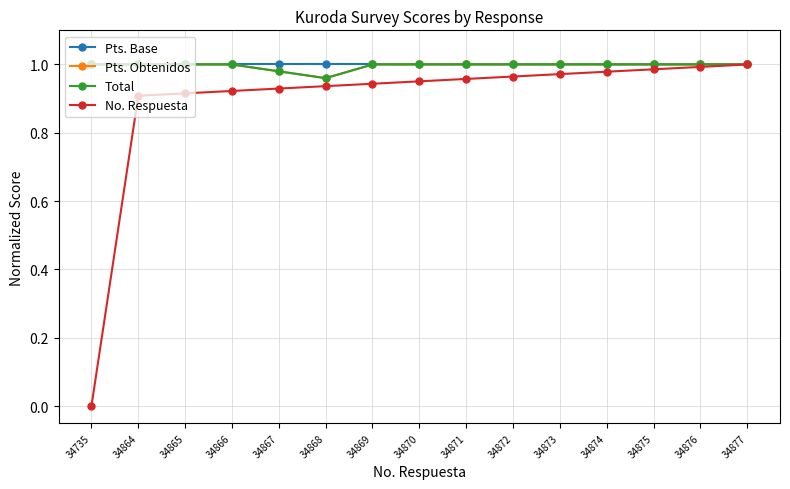

The Pts. Base series shows 1.0 at 34866. True or false?

True